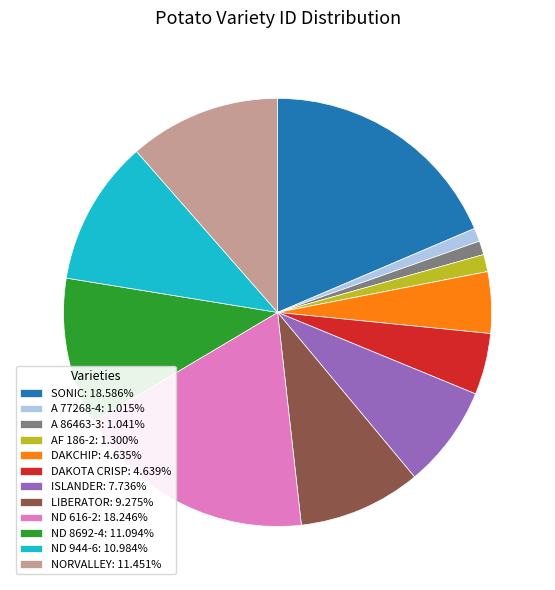

The SONIC slice represents 19% of the pie. True or false?

True